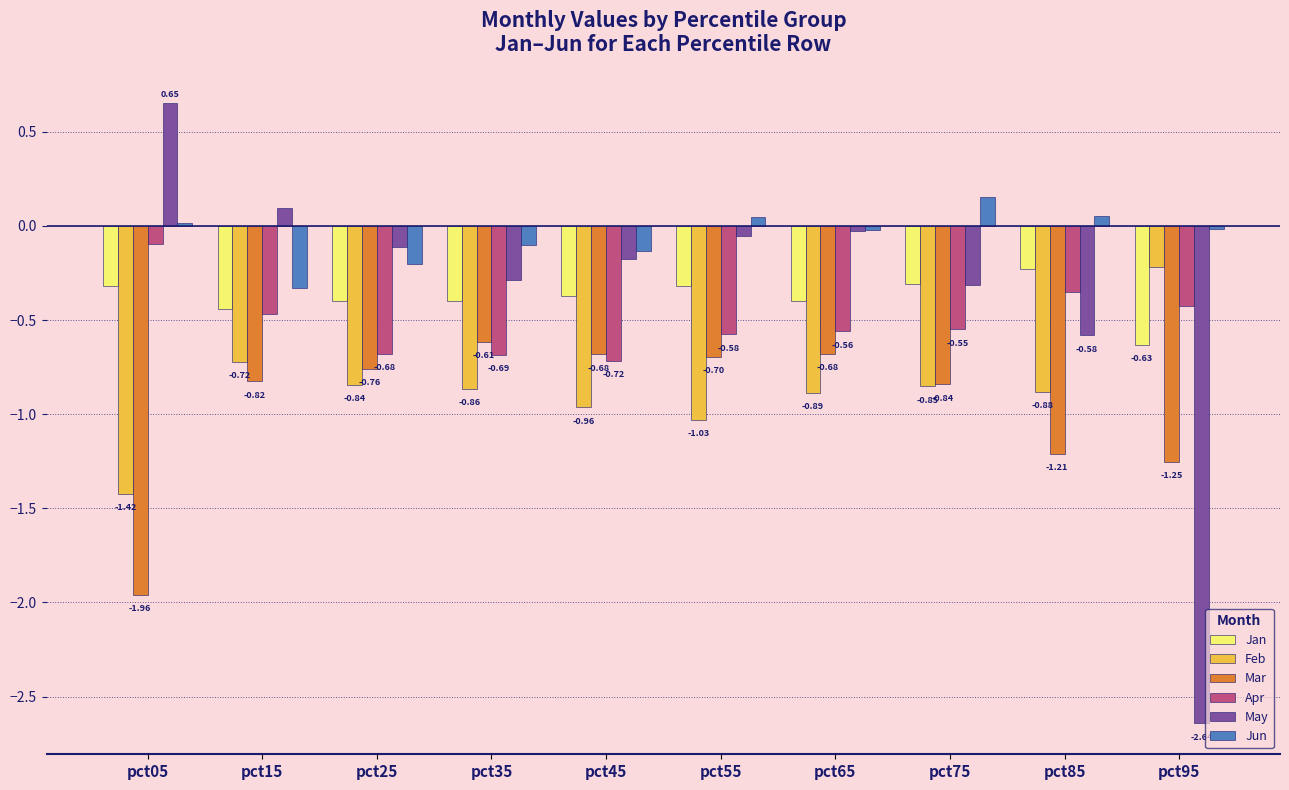

Which series has the largest total across all categories?

Jun